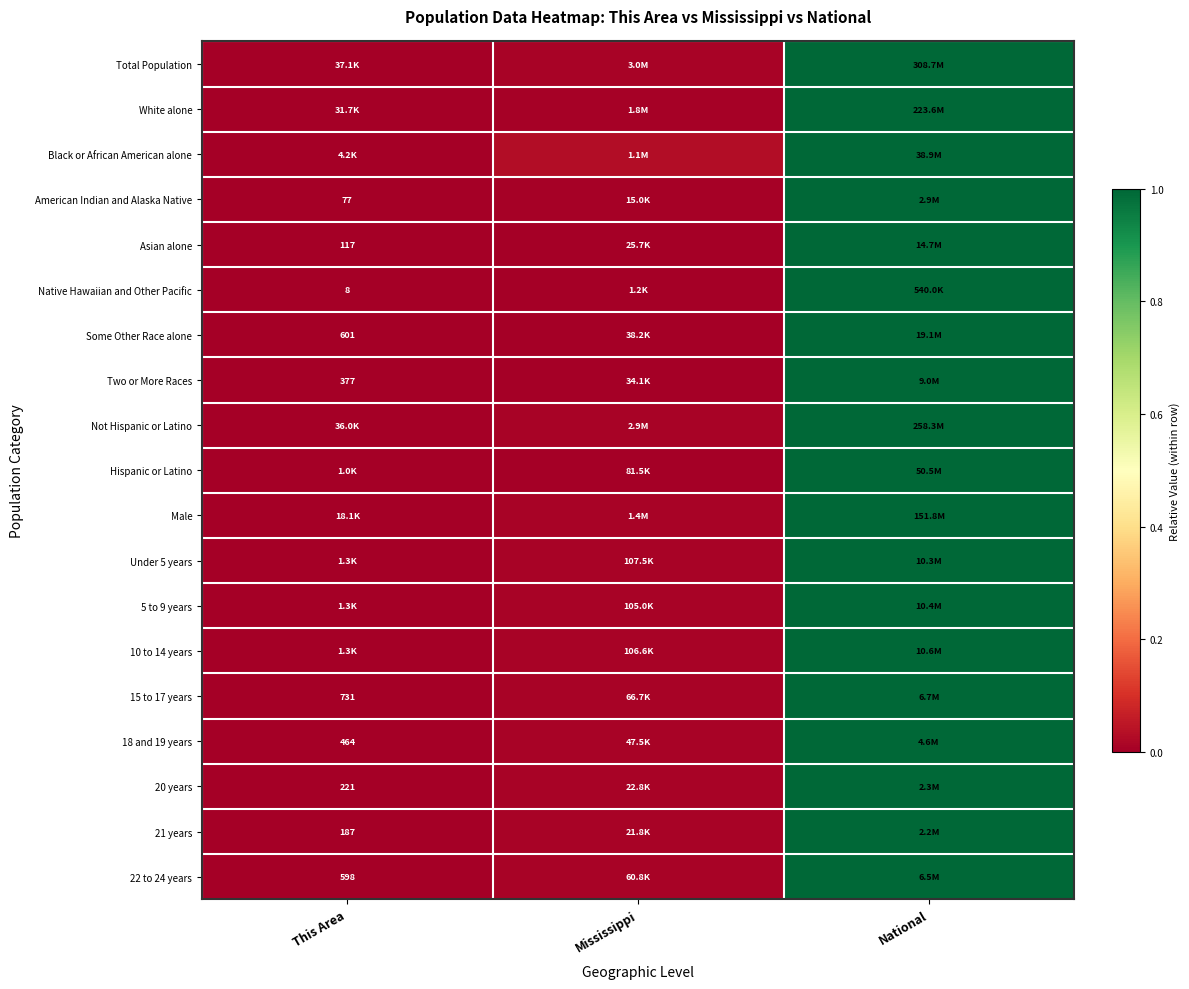

Rank the series by their maximum value, from highest to lowest.

Total Population, White alone, Black or African American alone, American Indian and Alaska Native, Asian alone, Native Hawaiian and Other Pacific, Some Other Race alone, Two or More Races, Not Hispanic or Latino, Hispanic or Latino, Male, Under 5 years, 5 to 9 years, 10 to 14 years, 15 to 17 years, 18 and 19 years, 20 years, 21 years, 22 to 24 years